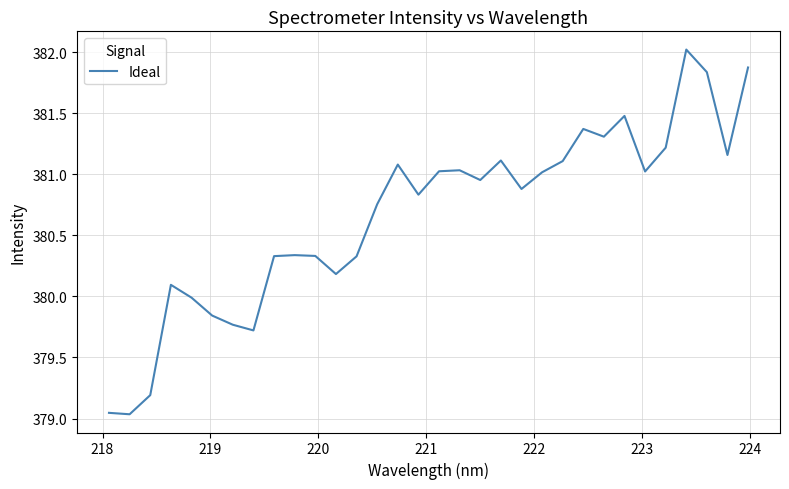

What is the difference between the maximum and minimum values?

3.0